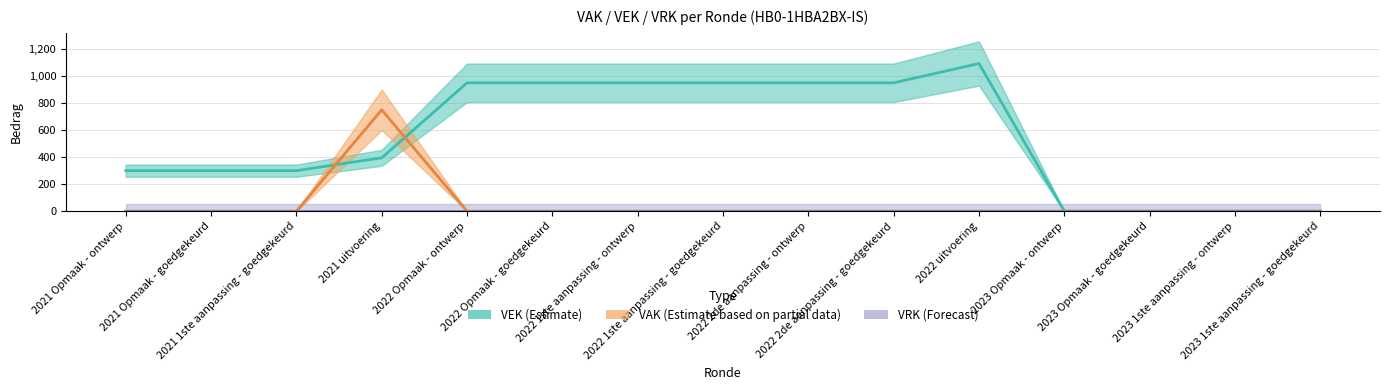

What are all the series names shown in the legend?

VEK (Estimate), VAK (Estimate based on partial data), VRK (Forecast)